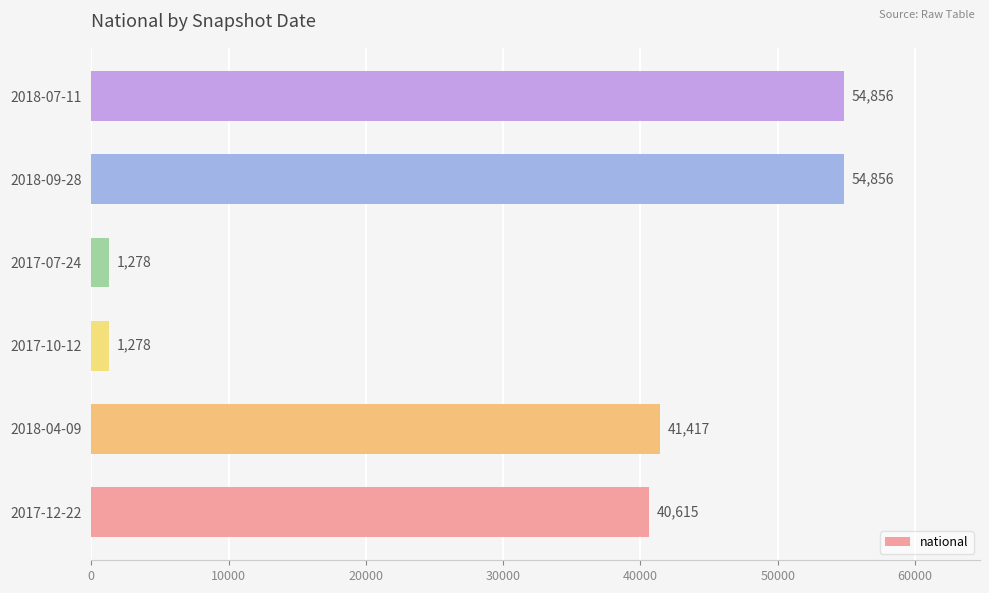

How many bars are there in total?

6